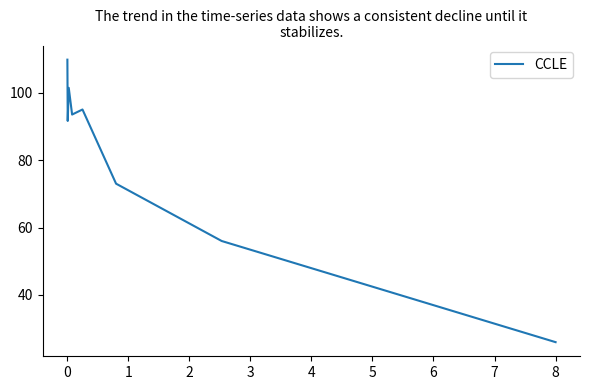

What is the difference between the maximum and minimum values?

83.8